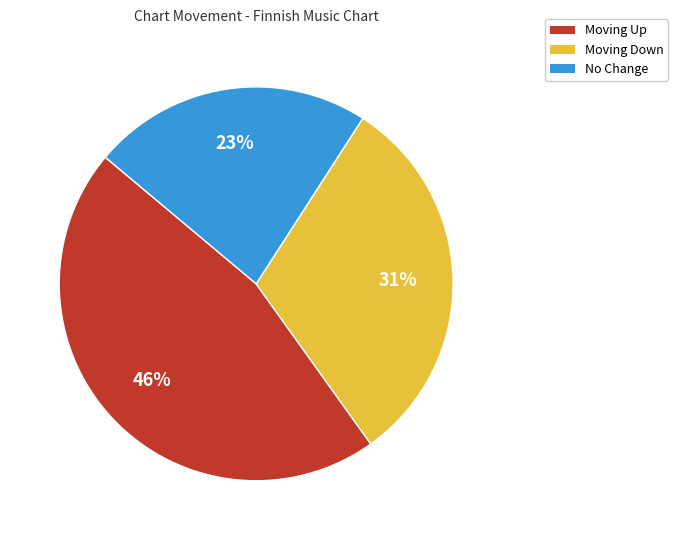

Count the number of slices in the pie.

3